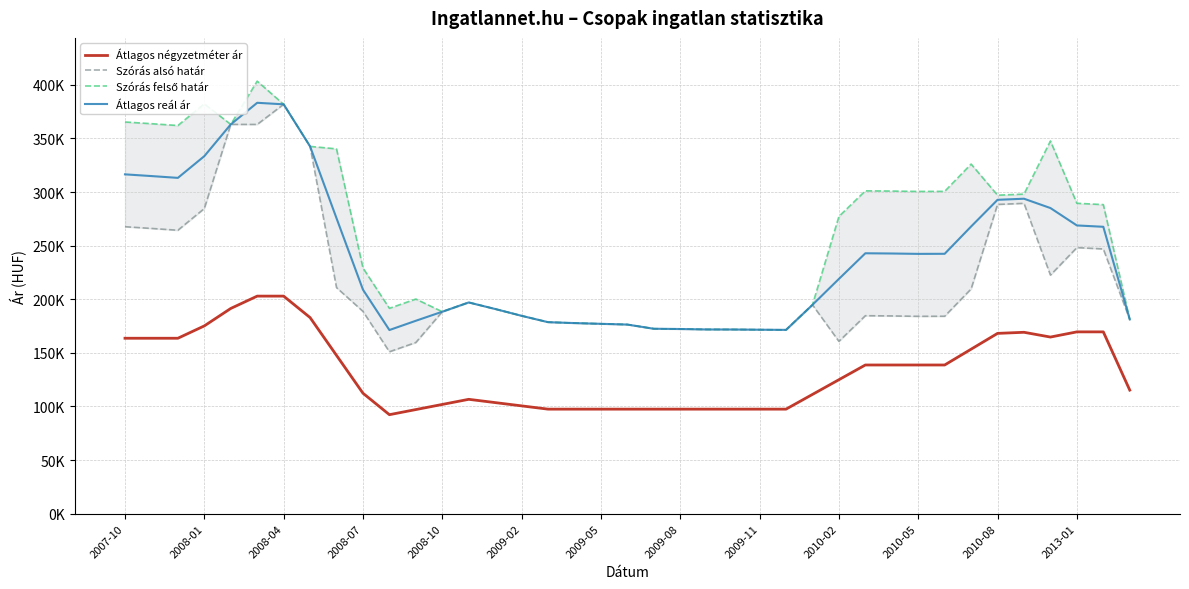

How many data points in Szórás felső határ are above 277235?

19